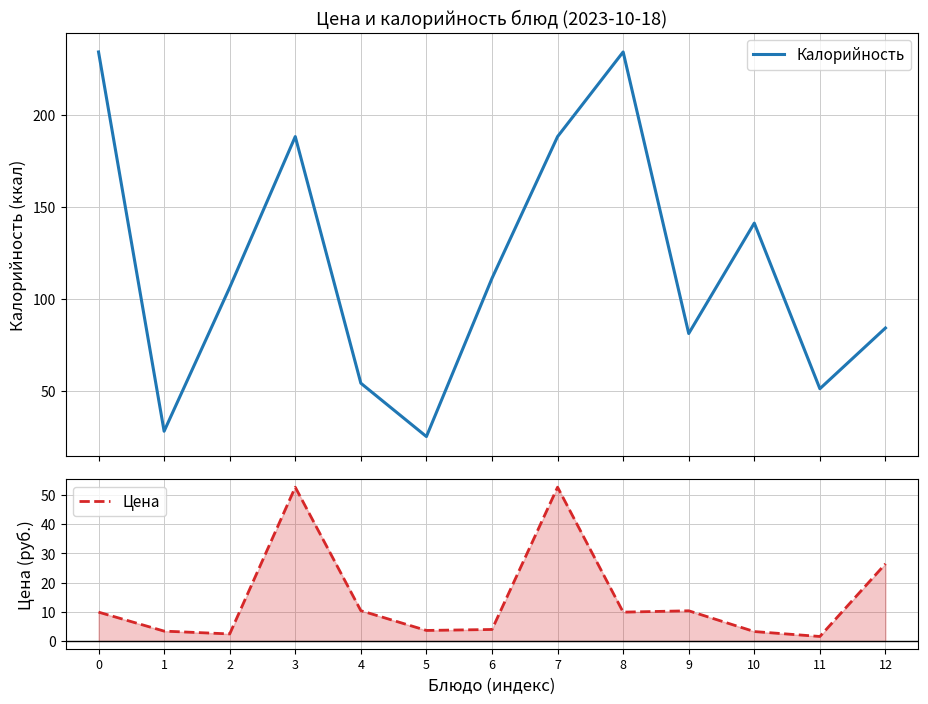

Which series has the widest spread of values?

Калорийность